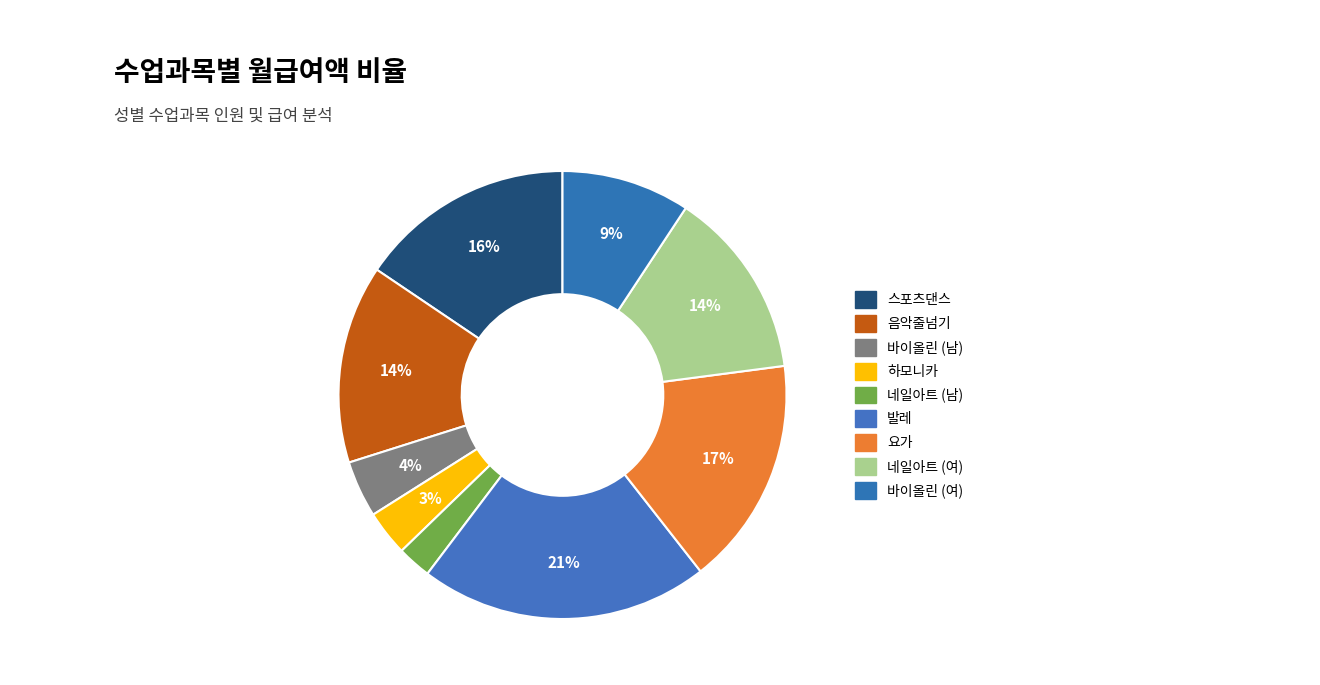

Count the number of slices in the pie.

9